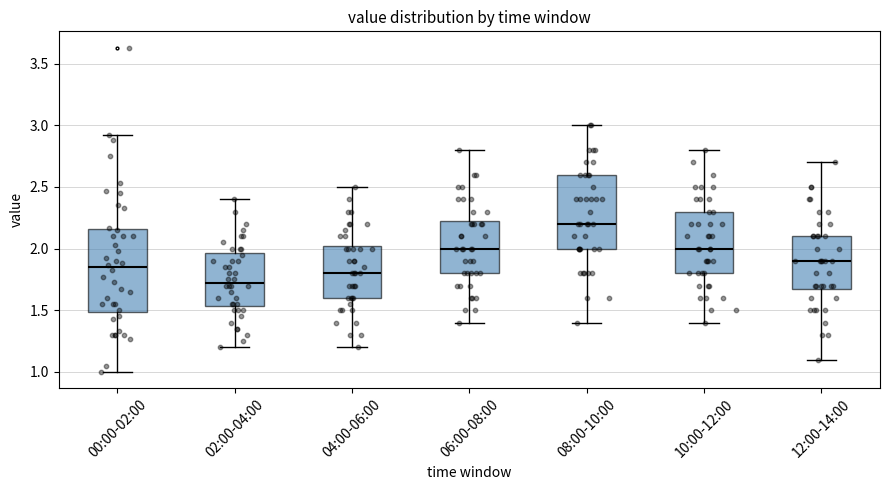

Reading left to right, read every box against the y-axis: the position of its median line, the range the box covers, and the ends of its whiskers. The values are not printed on the chart, so give them approximately, as read against the axis.

00:00-02:00: median 1.85, box 1.50 to 2.15, whiskers 1.00 to 2.90
02:00-04:00: median 1.75, box 1.55 to 1.95, whiskers 1.20 to 2.40
04:00-06:00: median 1.80, box 1.60 to 2.05, whiskers 1.20 to 2.50
06:00-08:00: median 2.00, box 1.80 to 2.25, whiskers 1.40 to 2.80
08:00-10:00: median 2.20, box 2.00 to 2.60, whiskers 1.40 to 3.00
10:00-12:00: median 2.00, box 1.80 to 2.30, whiskers 1.40 to 2.80
12:00-14:00: median 1.90, box 1.70 to 2.10, whiskers 1.10 to 2.70